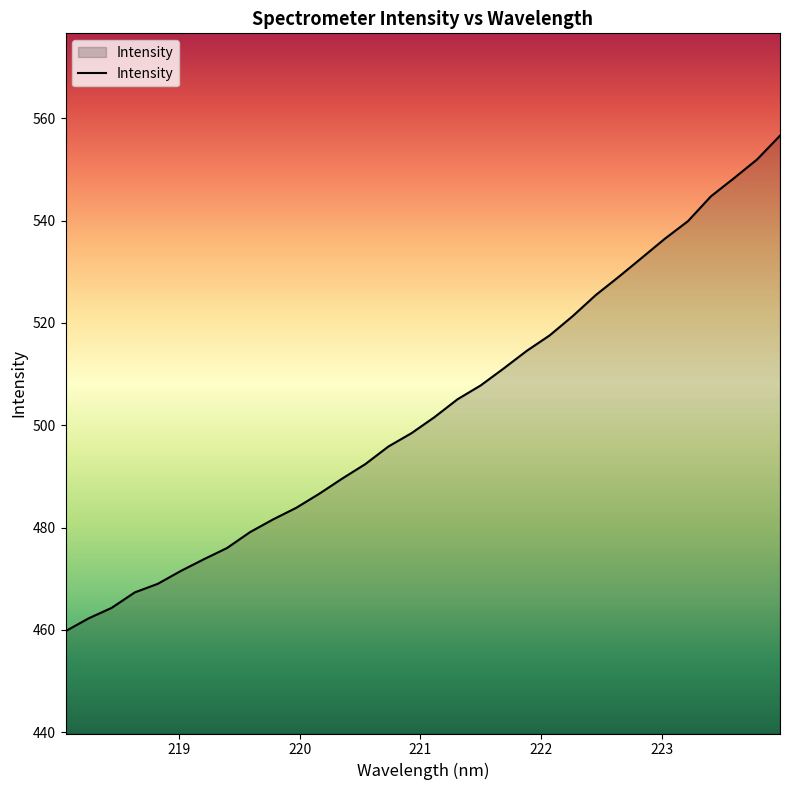

How many lines are shown in the chart?

1